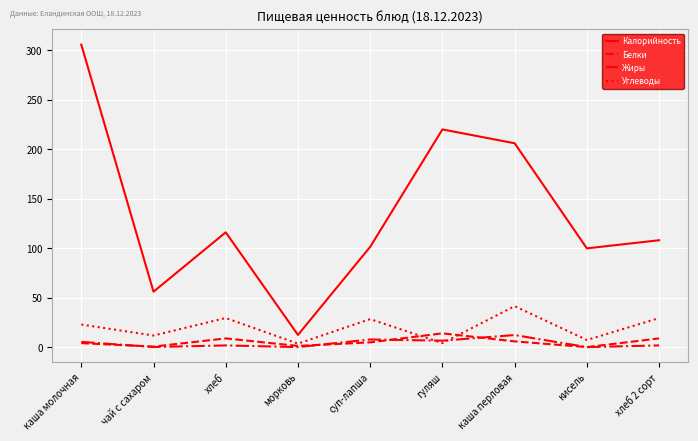

At which category does the chart reach its peak across all series?

каша молочная